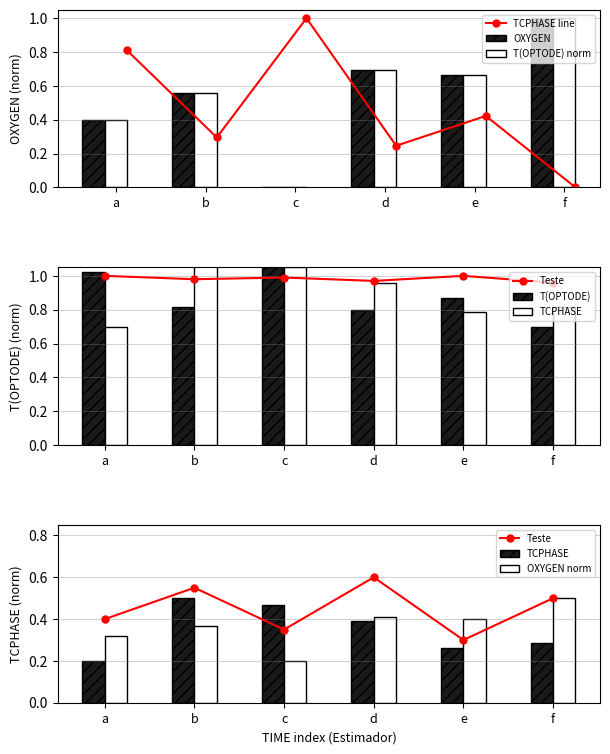

Which category has the highest value in the OXYGEN series?

f